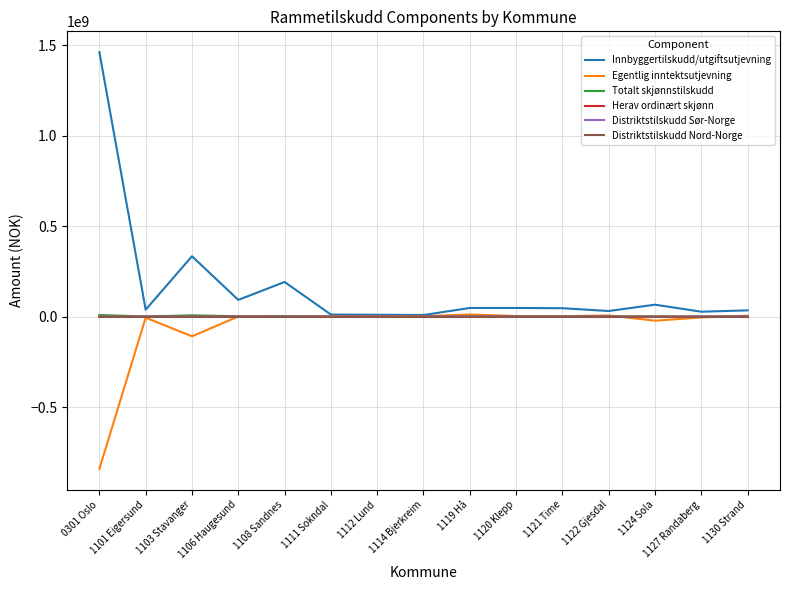

What are all the series names shown in the legend?

Innbyggertilskudd/utgiftsutjevning, Egentlig inntektsutjevning, Totalt skjønnstilskudd, Herav ordinært skjønn, Distriktstilskudd Sør-Norge, Distriktstilskudd Nord-Norge